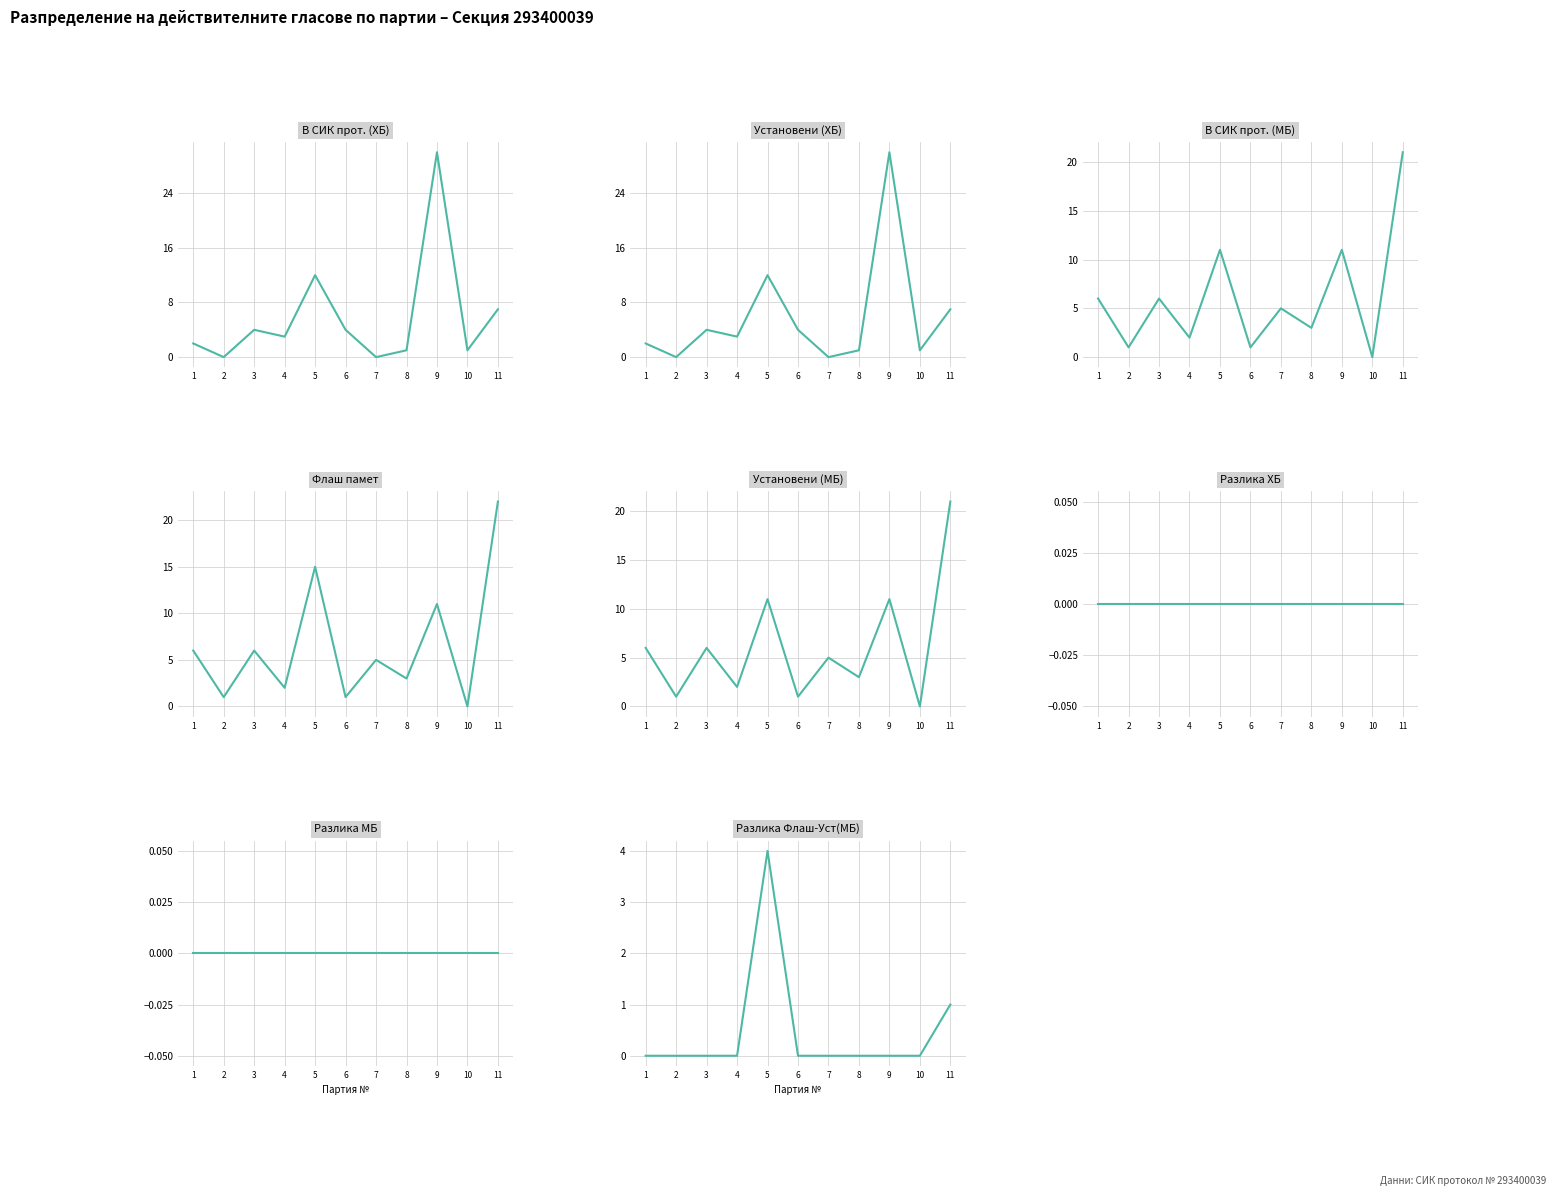

True or false: В СИК прот. по т. 8 (ХБ) has a value of 2 at 6.

False